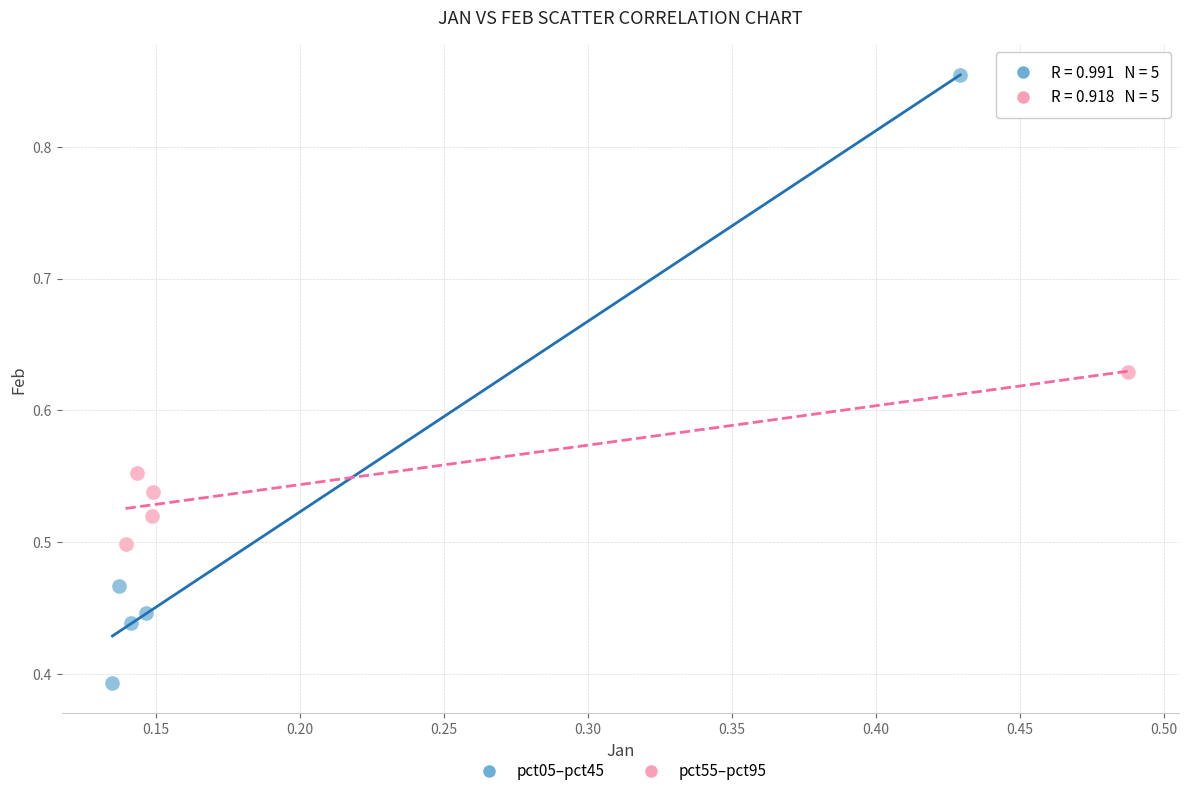

Which series reaches the maximum Y coordinate?

pct05–pct45